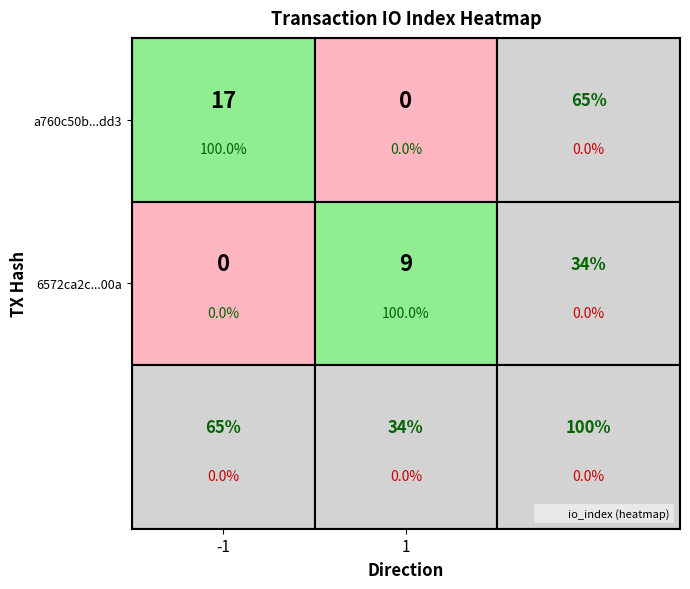

Which series has the largest total across all categories?

a760c50b35c61f8570a12519d44e07db5b89dd3